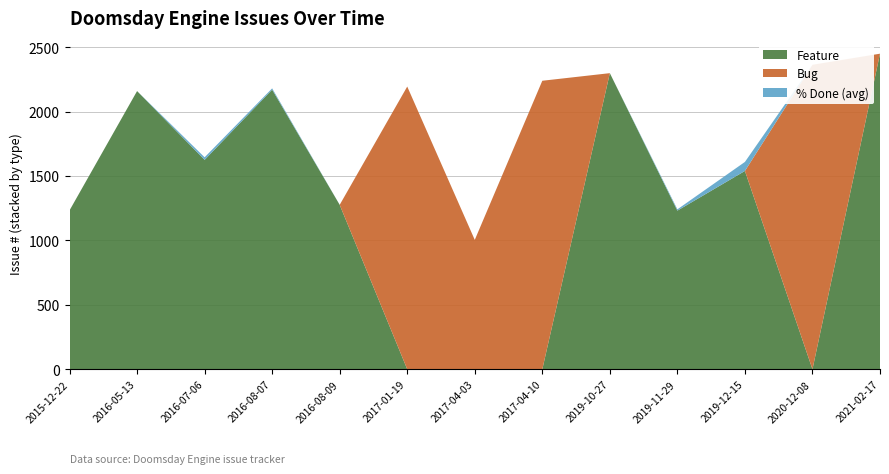

Reading left to right, transcribe all the data shown in this chart.

Feature: 1233	2159	1625	2170	1276	0	0	0	2298	1231	1539	0	2449
Bug: 0	0	0	0	0	2194	1004	2239	0	0	0	2363	0
% Done (avg): 0	0	20	10	0	0	0	0	0	10	70	0	0